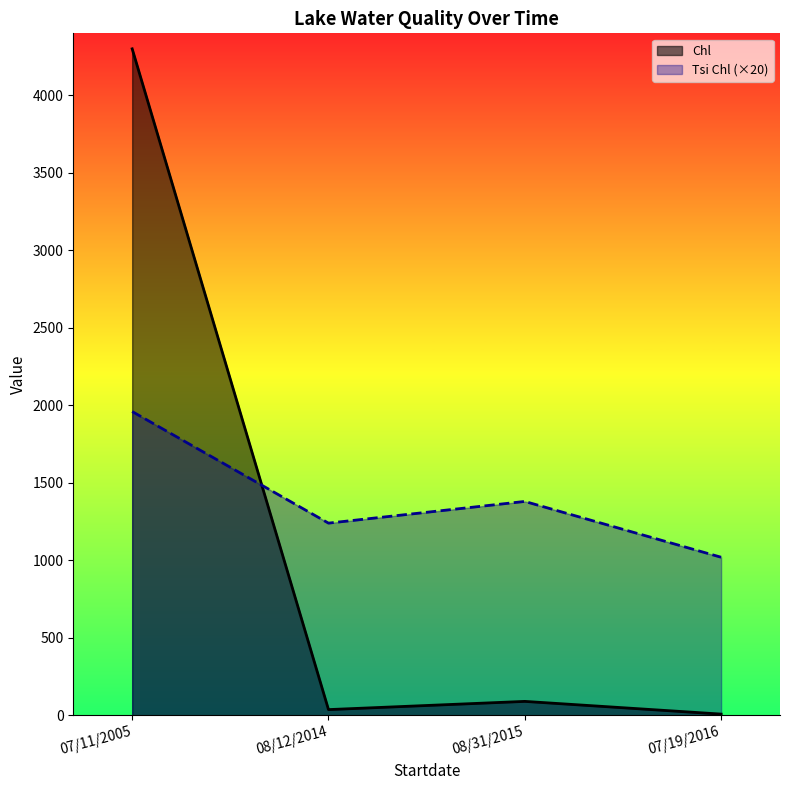

What is the value of the Chl point at the 3rd from the left?

90